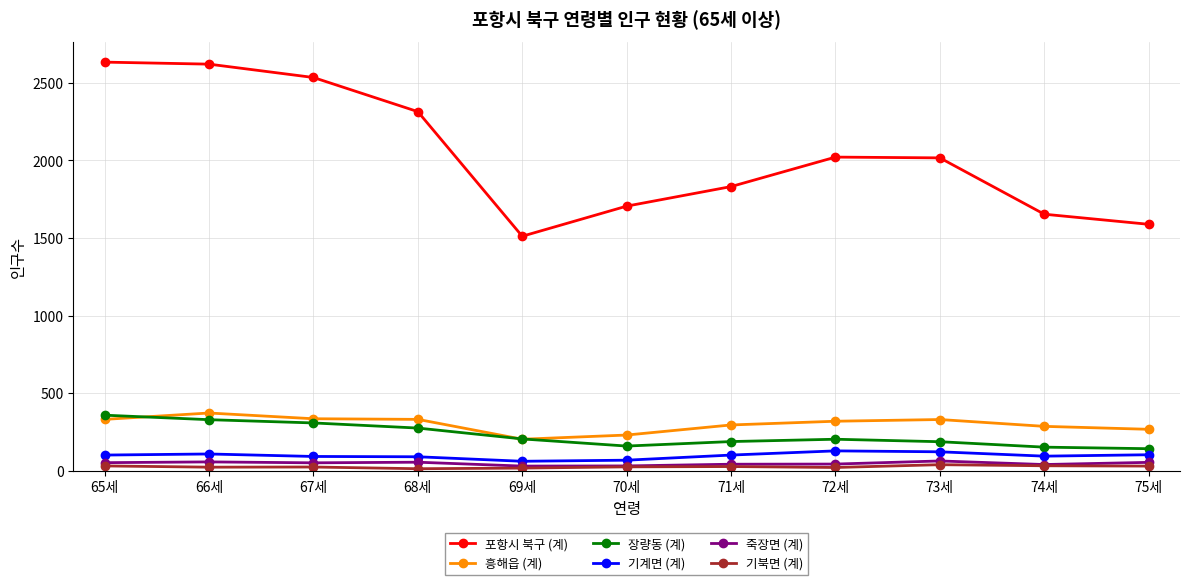

At how many categories does at least one series exceed 885?

11